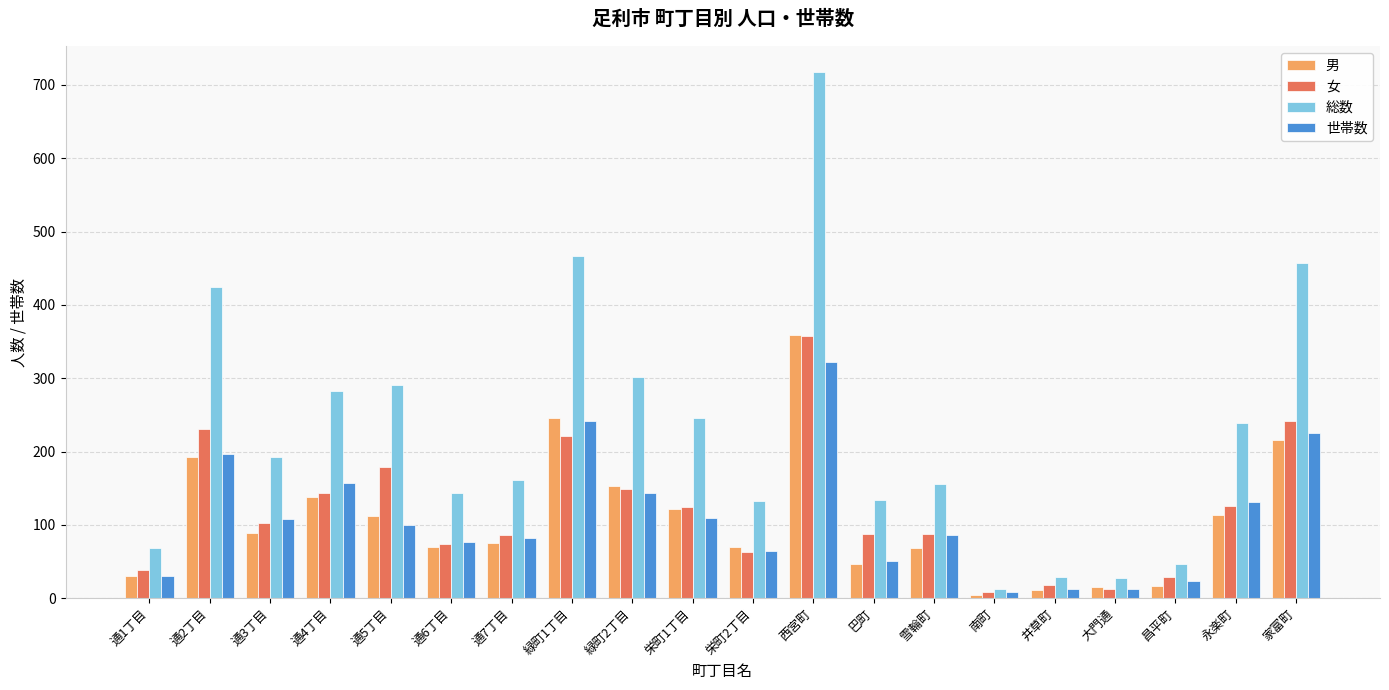

Count the number of data series in this chart.

4